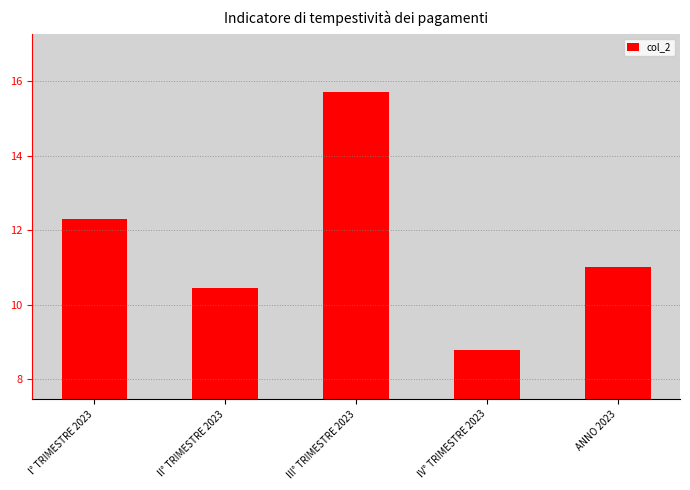

Rank the categories by value from lowest to highest.

IV° TRIMESTRE 2023, II° TRIMESTRE 2023, ANNO 2023, I° TRIMESTRE 2023, III° TRIMESTRE 2023